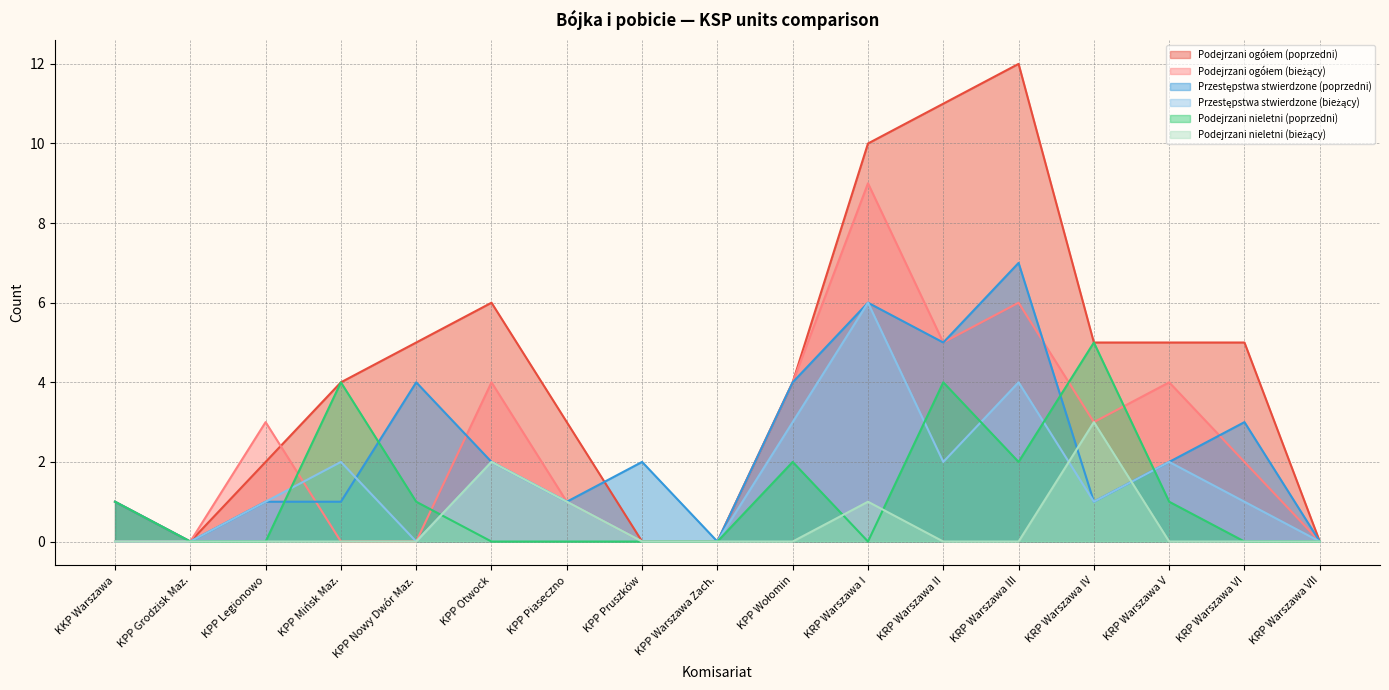

How many data points in Przestępstwa stwierdzone (bieżący) are above 1?

7